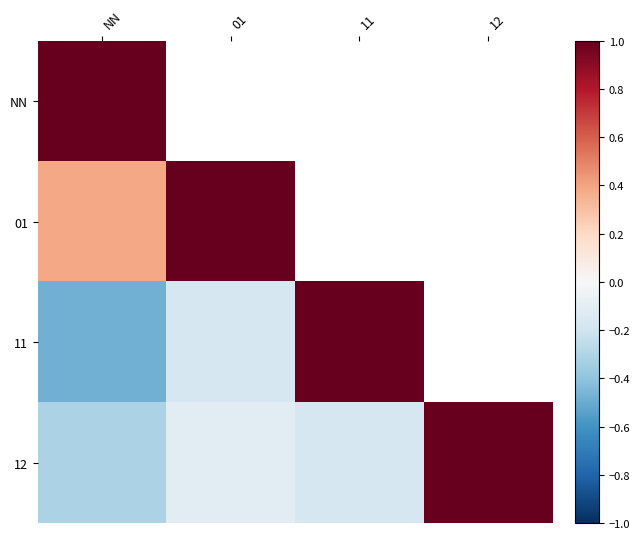

List the series in order of their peak value, highest first.

01, 11, 12, NN